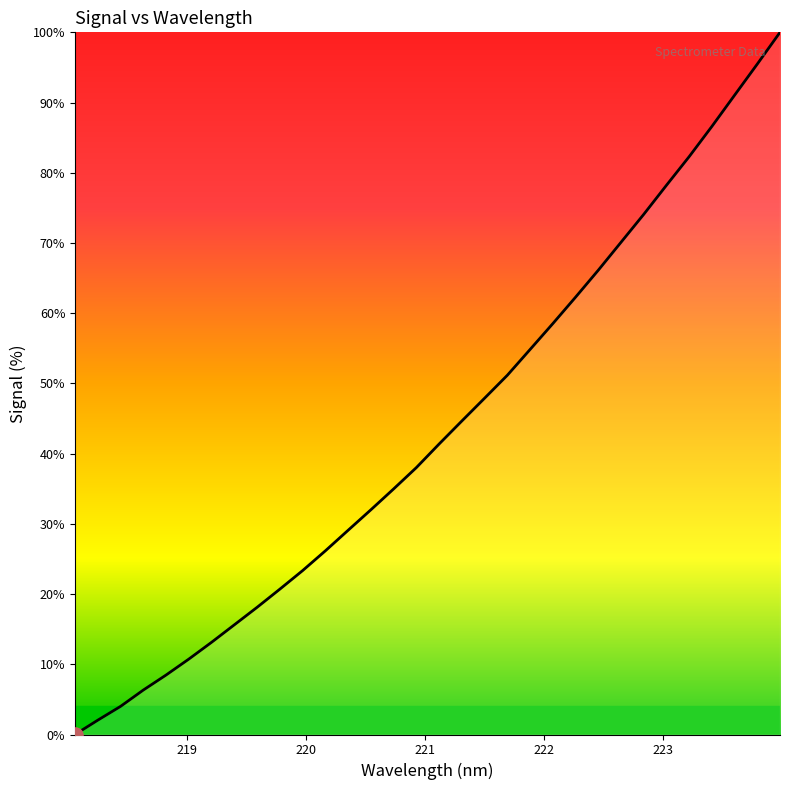

What is the maximum value shown in the chart?

100.0